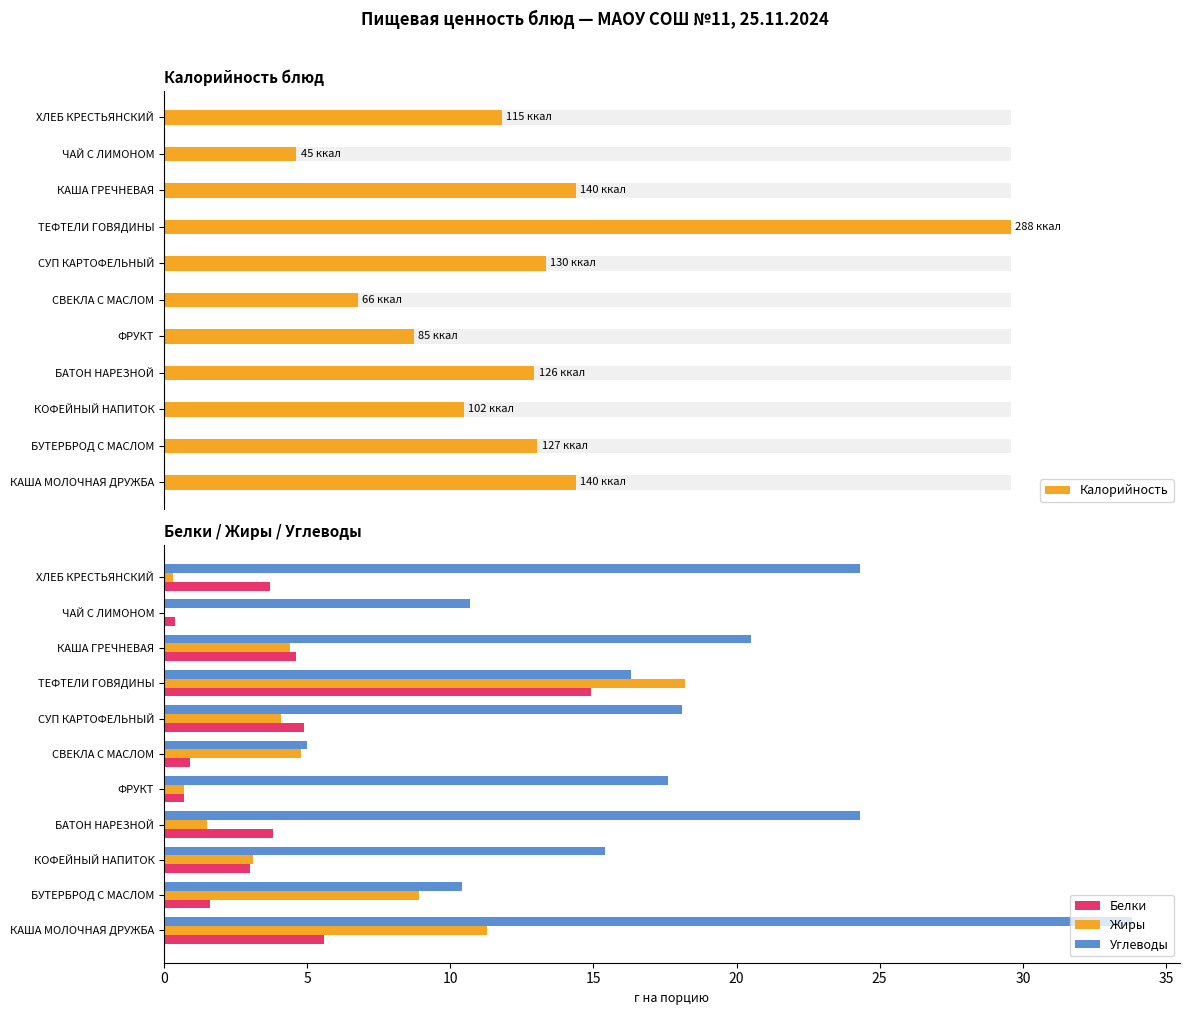

What is the sum of the Белки values at СВЕКЛА С МАСЛОМ and БУТЕРБРОД С МАСЛОМ?

2.5